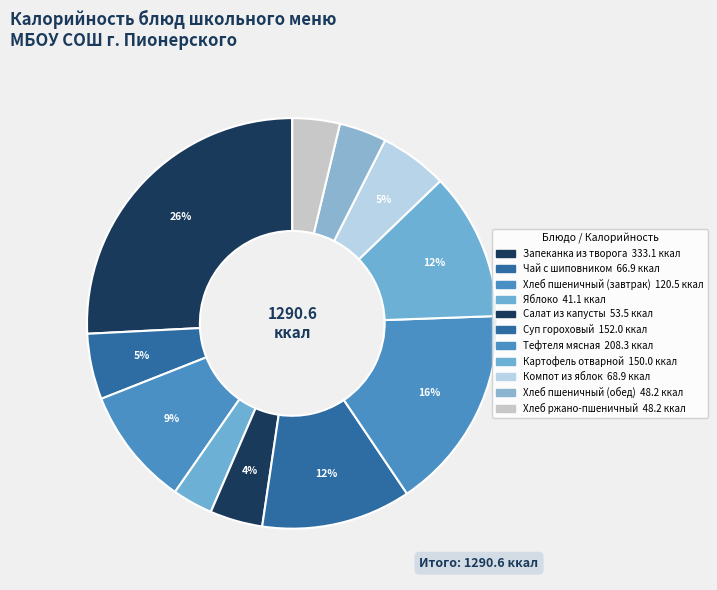

How many slices are in this pie chart?

11